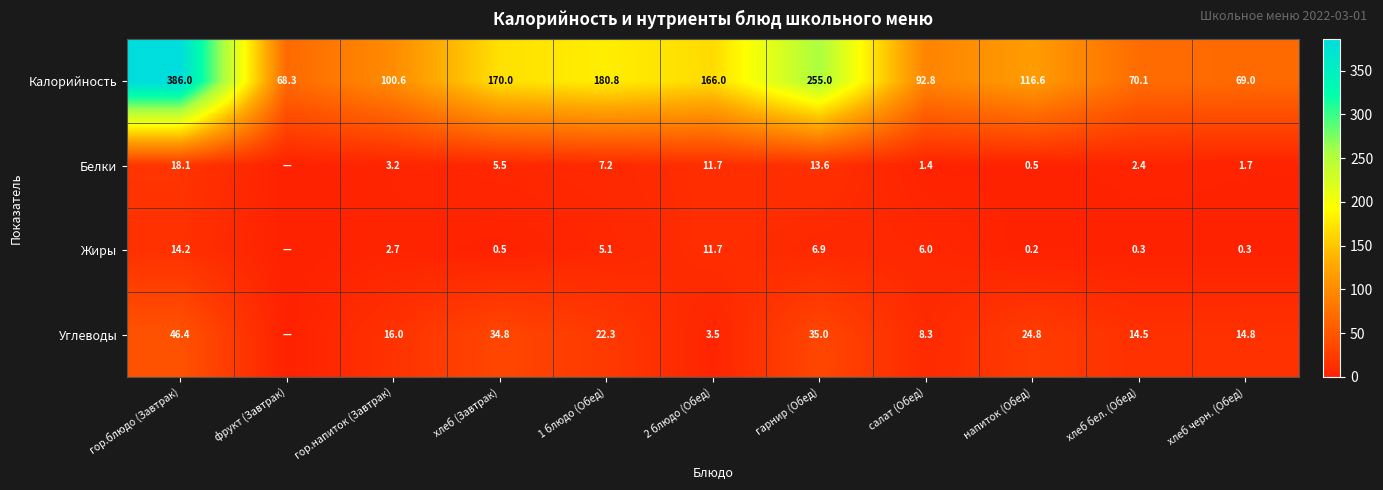

What is the total value across all series at хлеб черн. (Обед)?

85.8